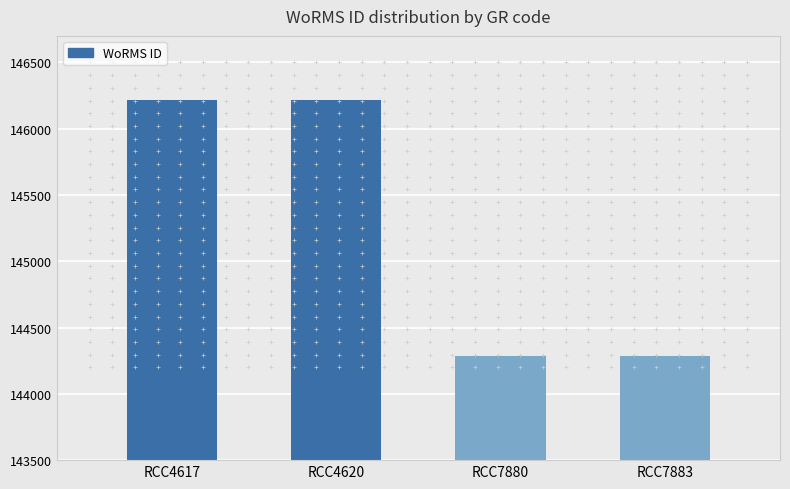

What is the minimum value shown in the chart?

144287